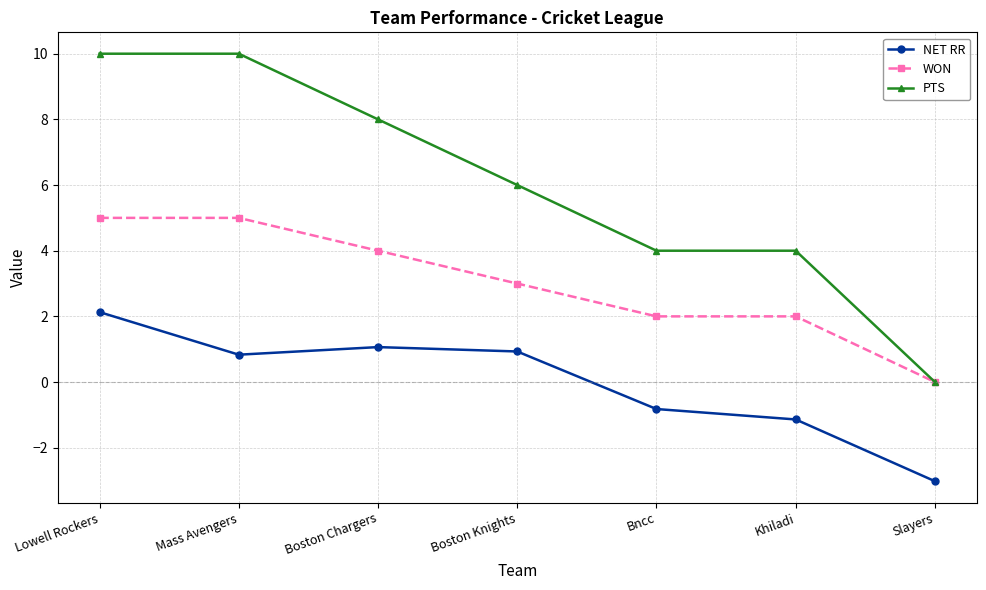

Which series changed the most between Mass Avengers and Slayers?

PTS